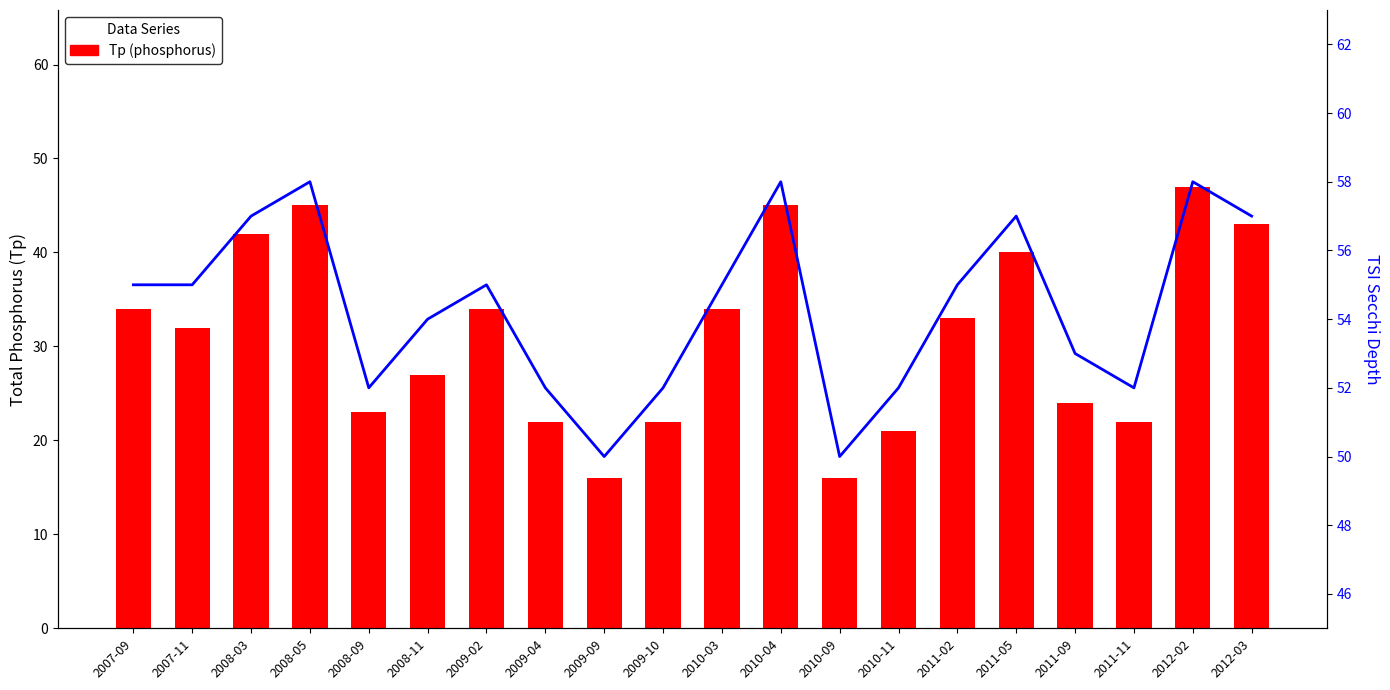

Where is Tsi Sd nearest to the value 54?

2008-11